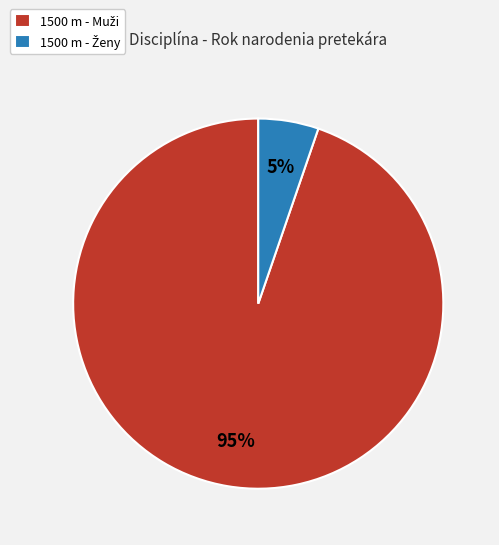

Is there any slice that represents more than half of the pie?

Yes